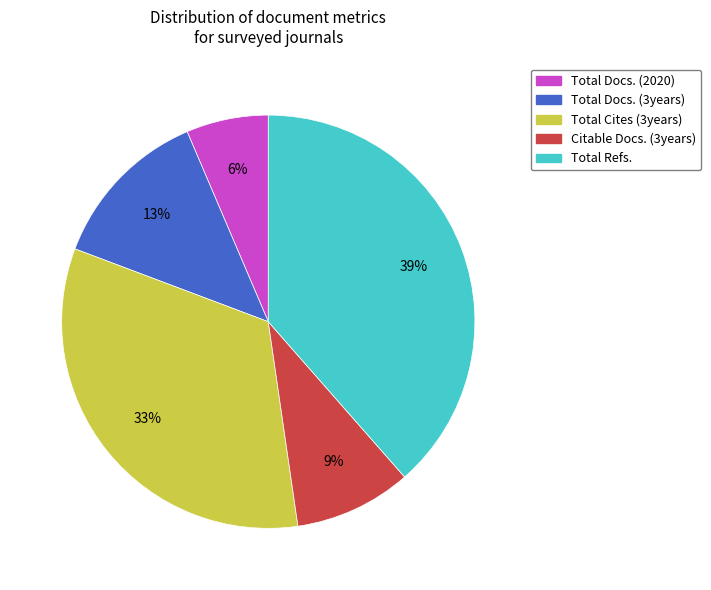

What is the largest slice in the pie chart?

Total Refs.